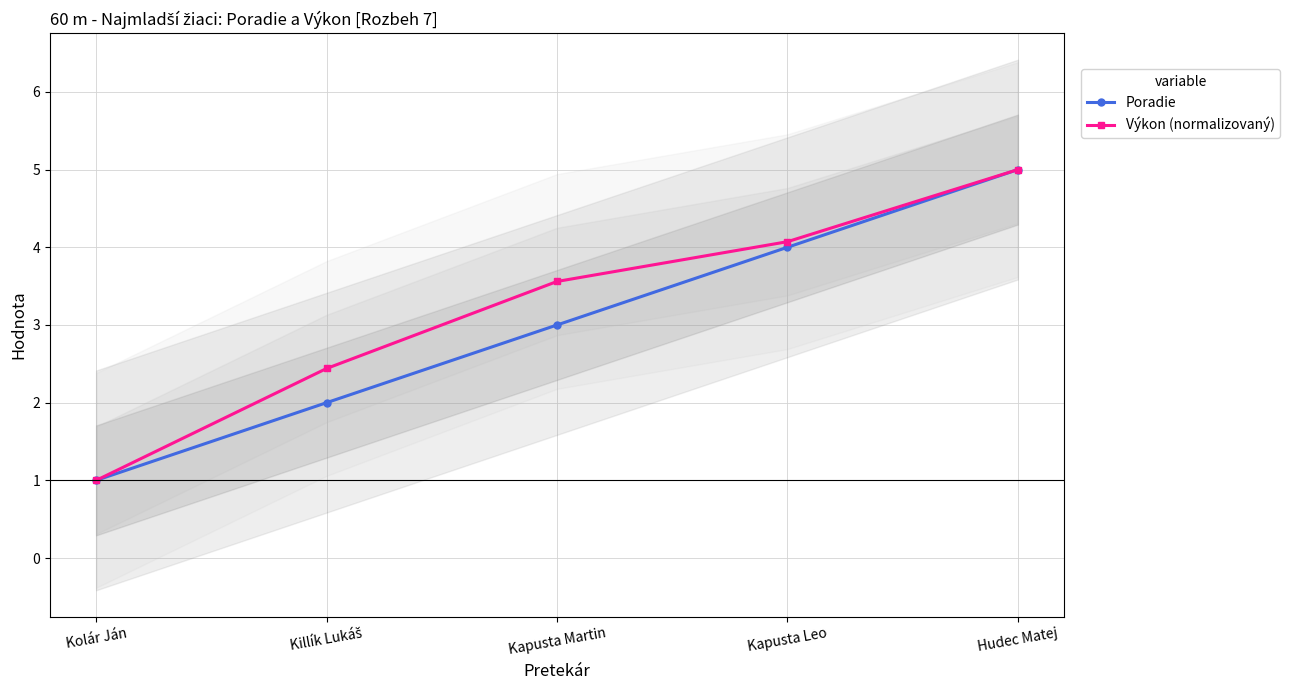

Is it true that Výkon (normalizovaný) equals 8.7 at Hudec Matej?

False